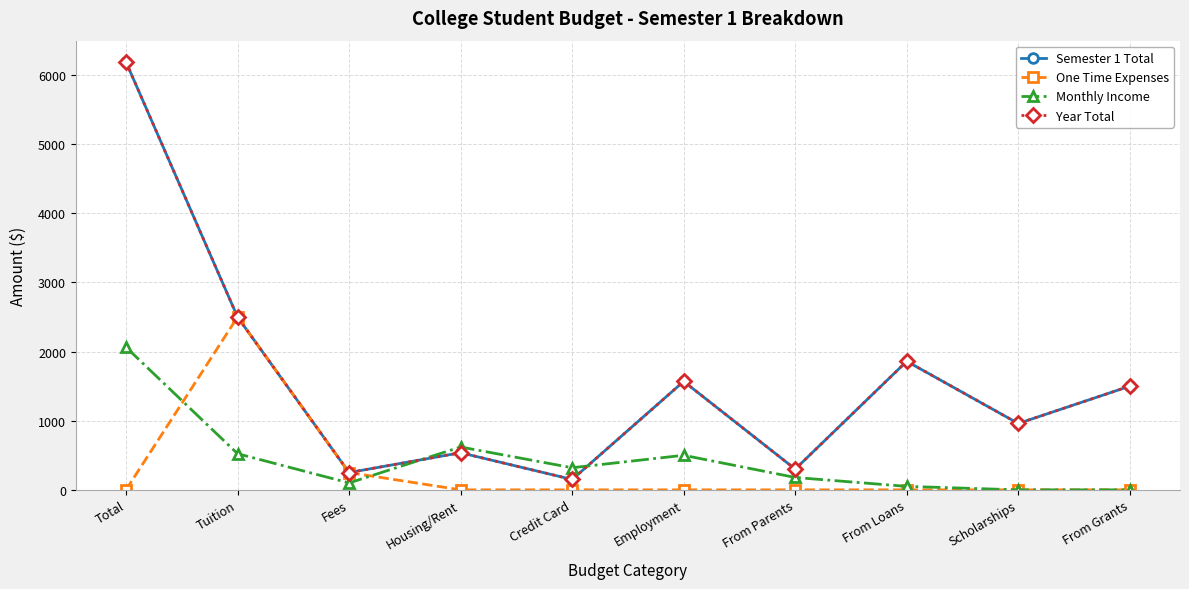

Is this an area chart (filled region under the line)?

No